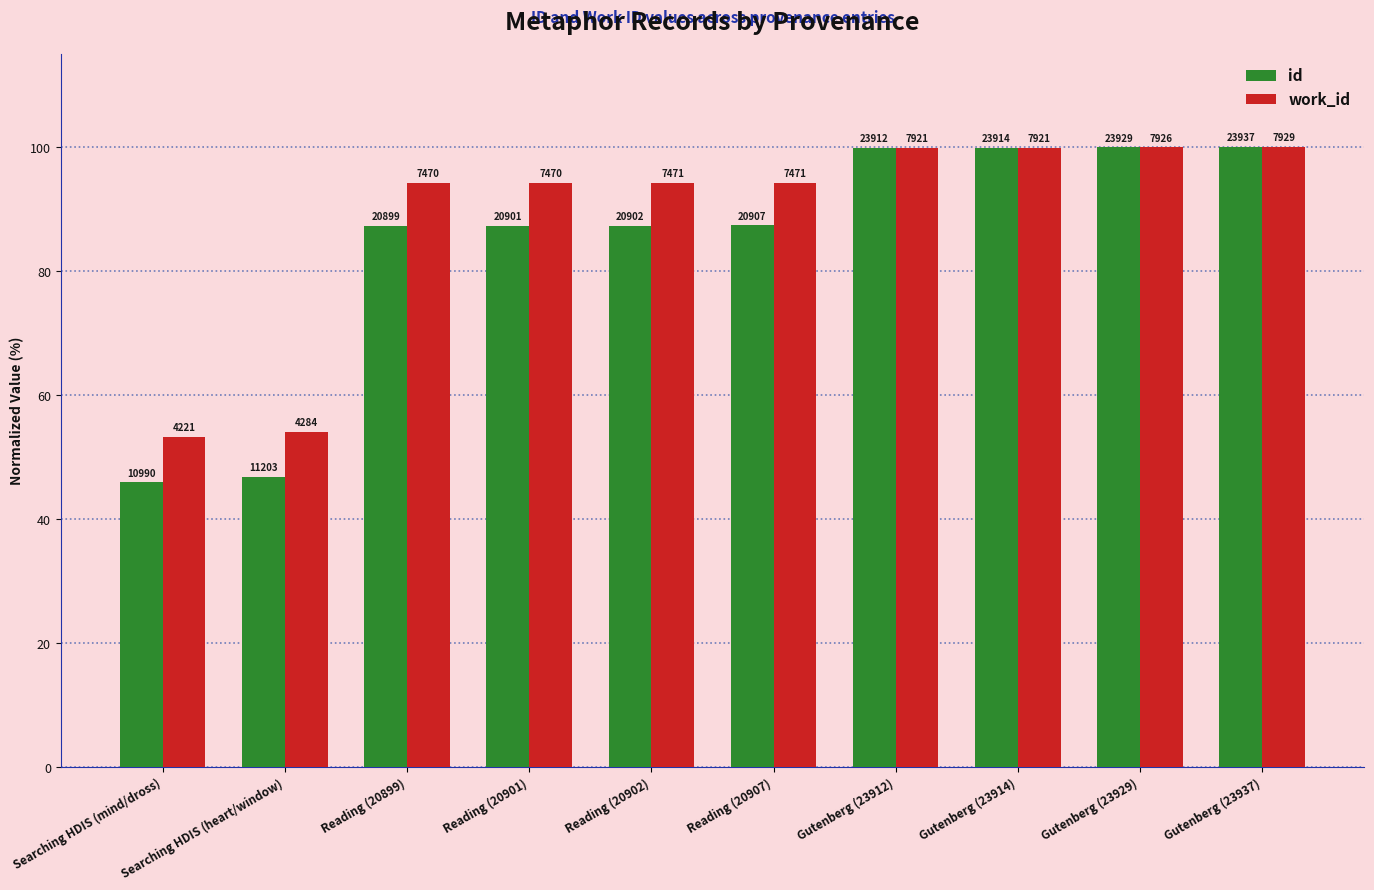

Is the value of work_id at Gutenberg (23937) greater than the value of id at Reading (20901)?

Yes